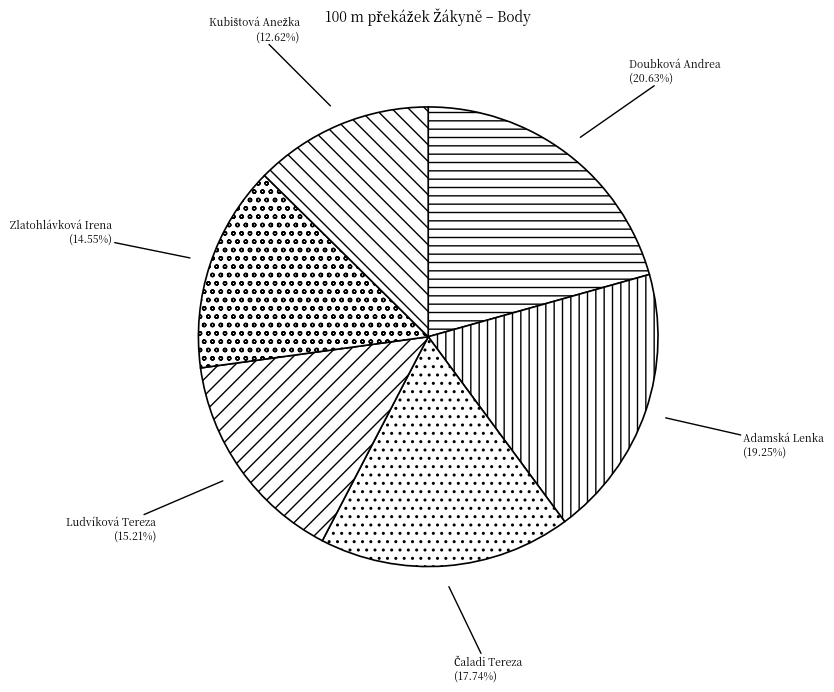

What is the largest slice in the pie chart?

Doubková Andrea